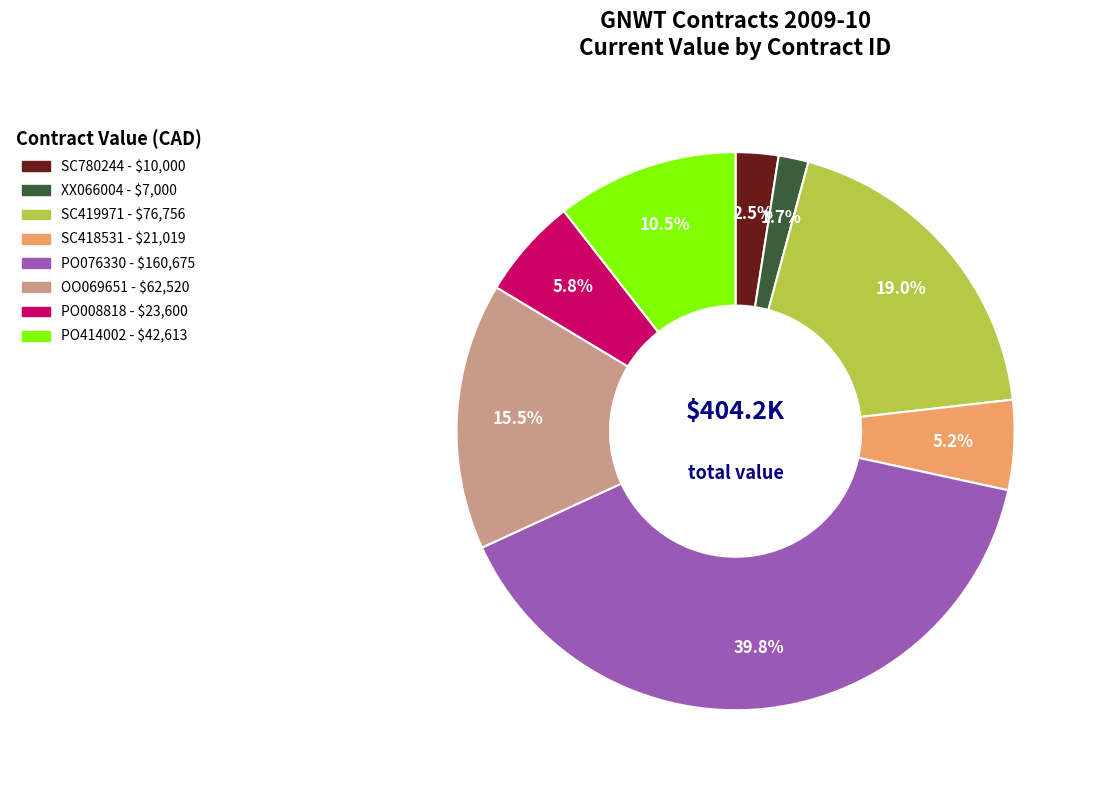

Is PO008818 the majority of the pie?

No